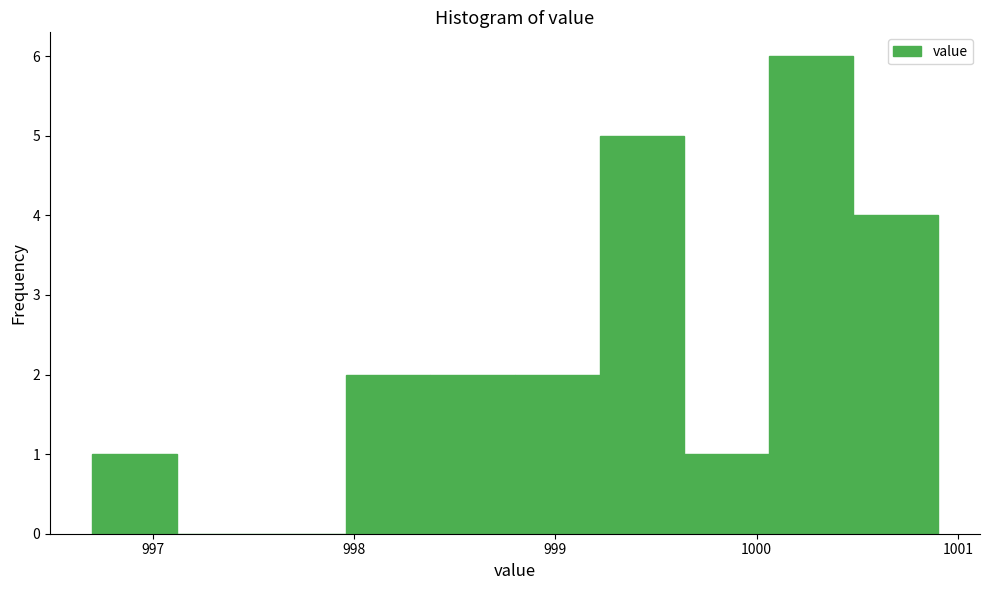

Reading left to right, list every bar in this chart as the range it spans on the x-axis followed by its height. Neither the bar edges nor the heights are printed on the chart, so give them approximately, as read against the axes.

996.70 to 997.12: 1
997.12 to 997.54: 0
997.54 to 997.96: 0
997.96 to 998.38: 2
998.38 to 998.80: 2
998.80 to 999.22: 2
999.22 to 999.64: 5
999.64 to 1000.06: 1
1000.06 to 1000.48: 6
1000.48 to 1000.90: 4